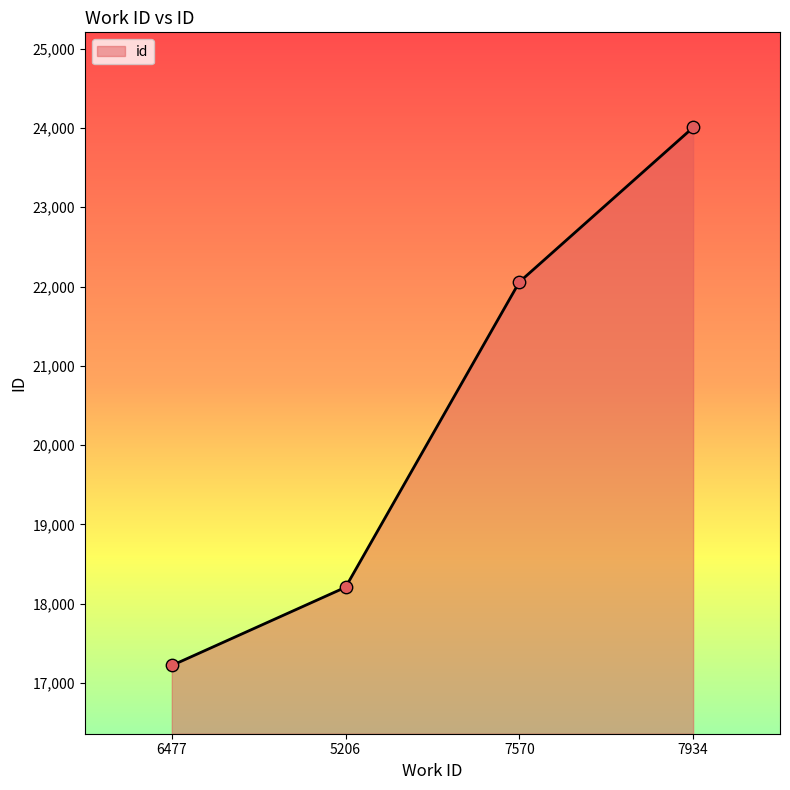

What is the ratio of the value at 6477 to the value at 7934?

0.7